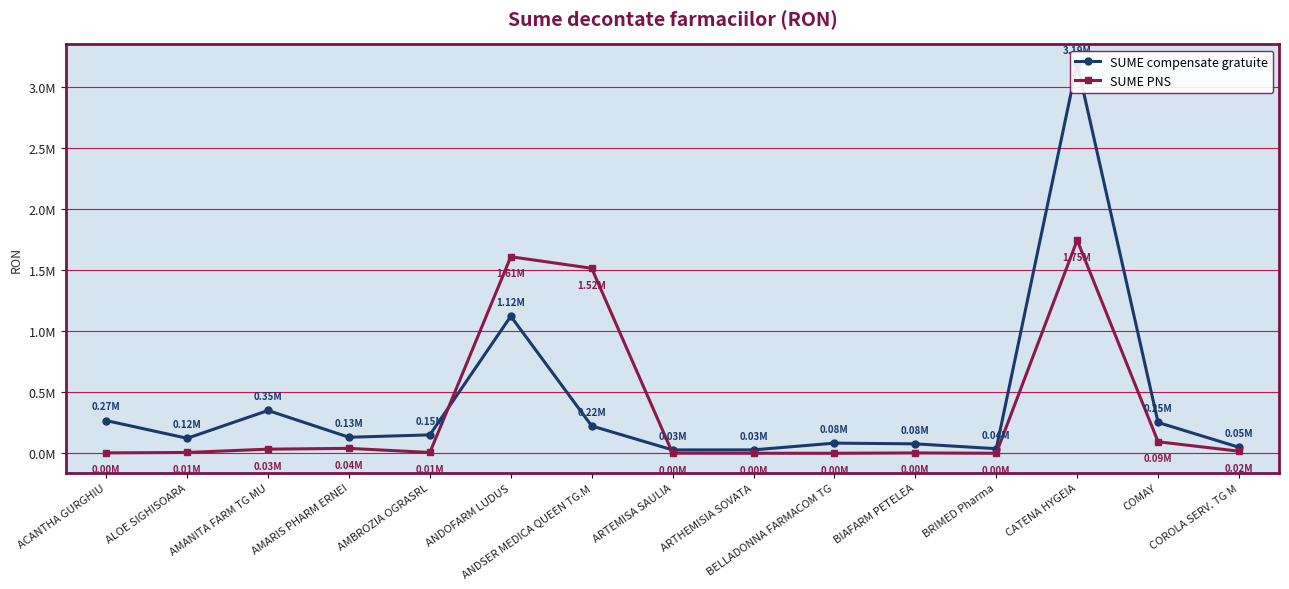

The value of SUME PNS at ARTEMISA SAULIA is 1359.1. True or false?

True